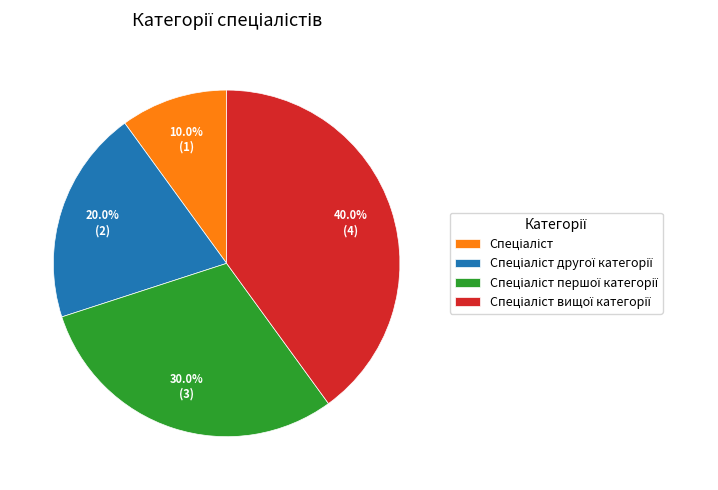

Is there any slice that represents more than half of the pie?

No